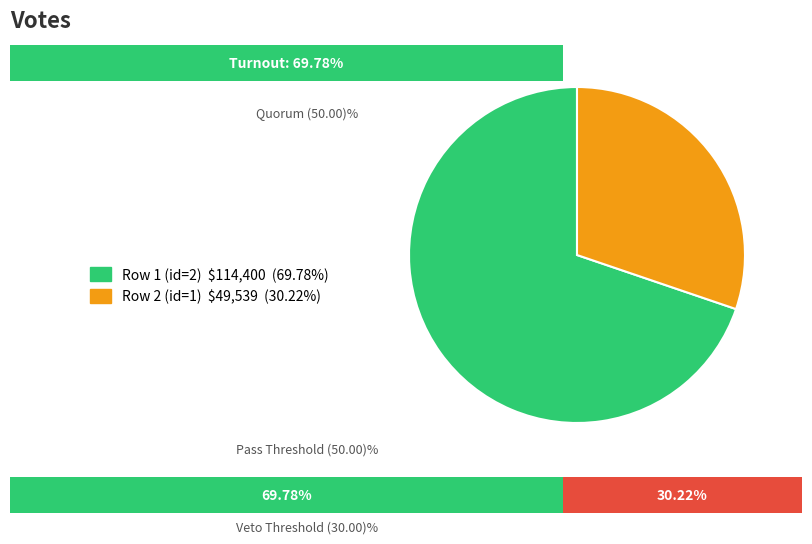

Rank the categories by value from highest to lowest.

Row 1 (rptOwnerDetailsId=2), Row 2 (rptOwnerDetailsId=1)